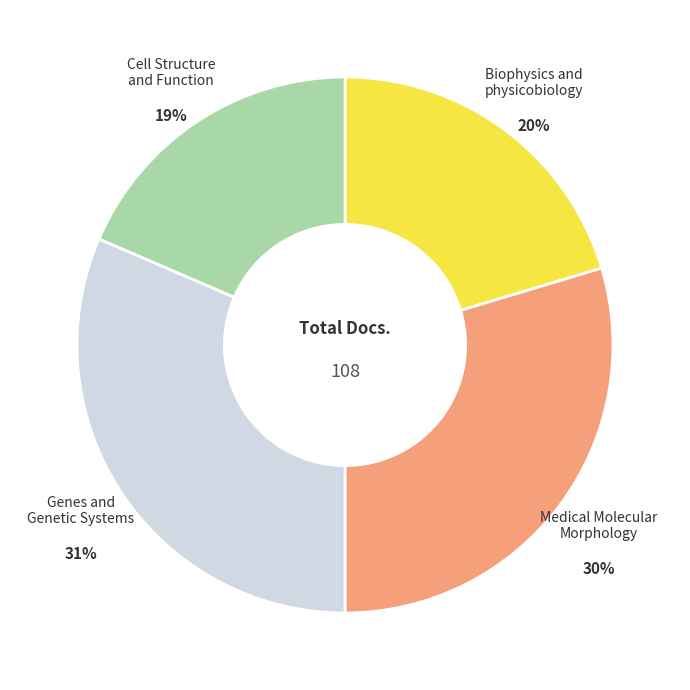

What percentage is the Medical Molecular Morphology slice, to the nearest percent?

30%